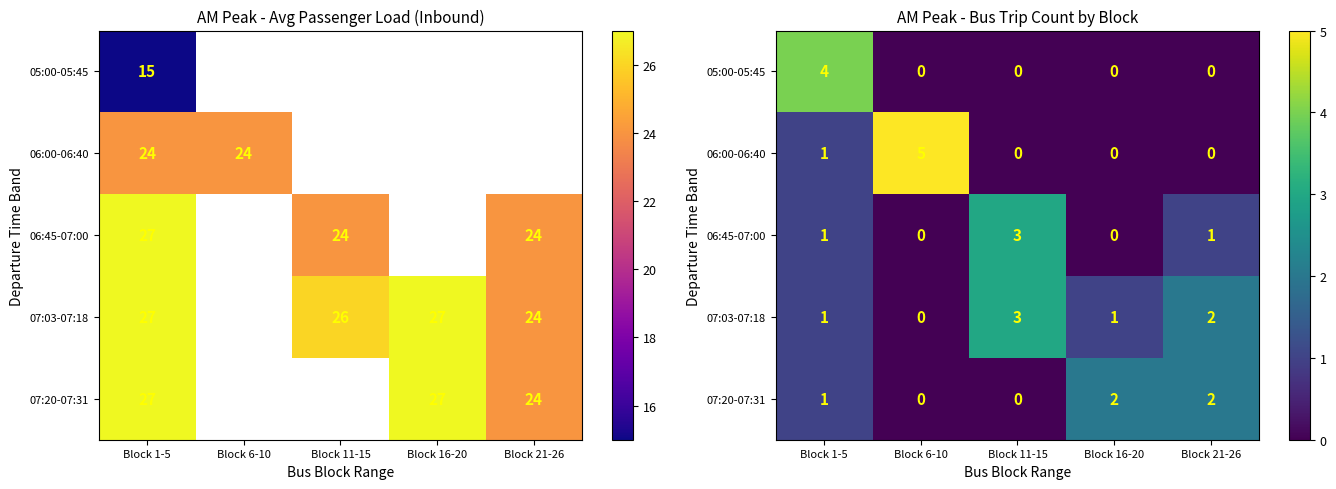

Which series has the widest spread of values?

06:00-06:40